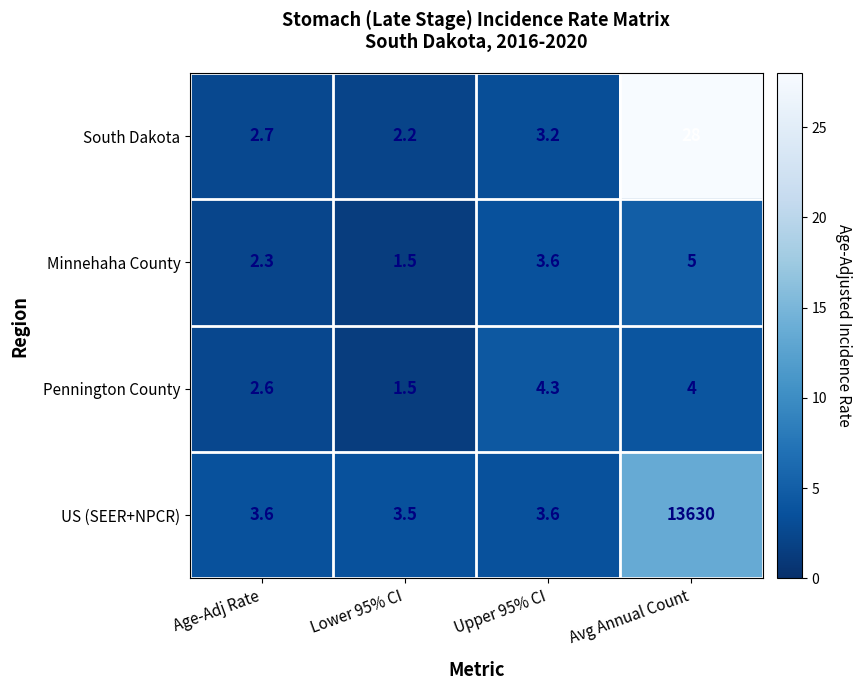

What is the difference between the Minnehaha County values at Age-Adj Rate and Upper 95% CI?

1.3